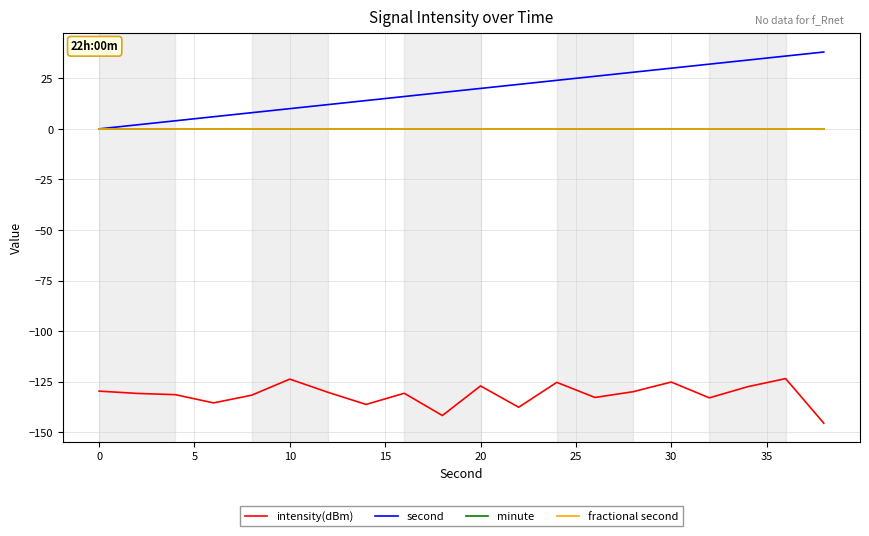

Is this an area chart (filled region under the line)?

No